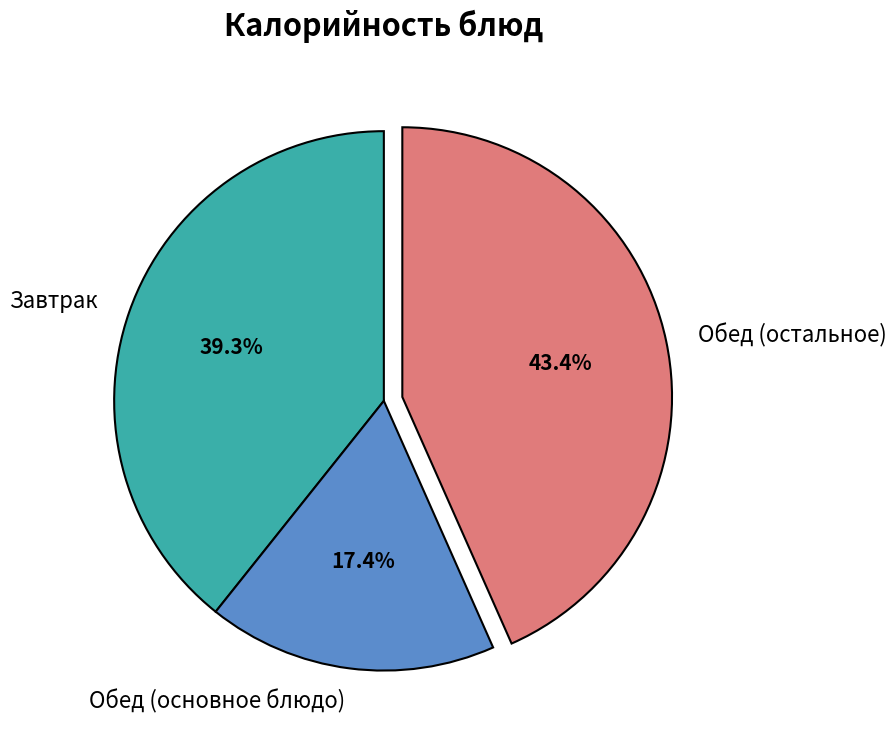

Is there a majority slice in this chart?

No